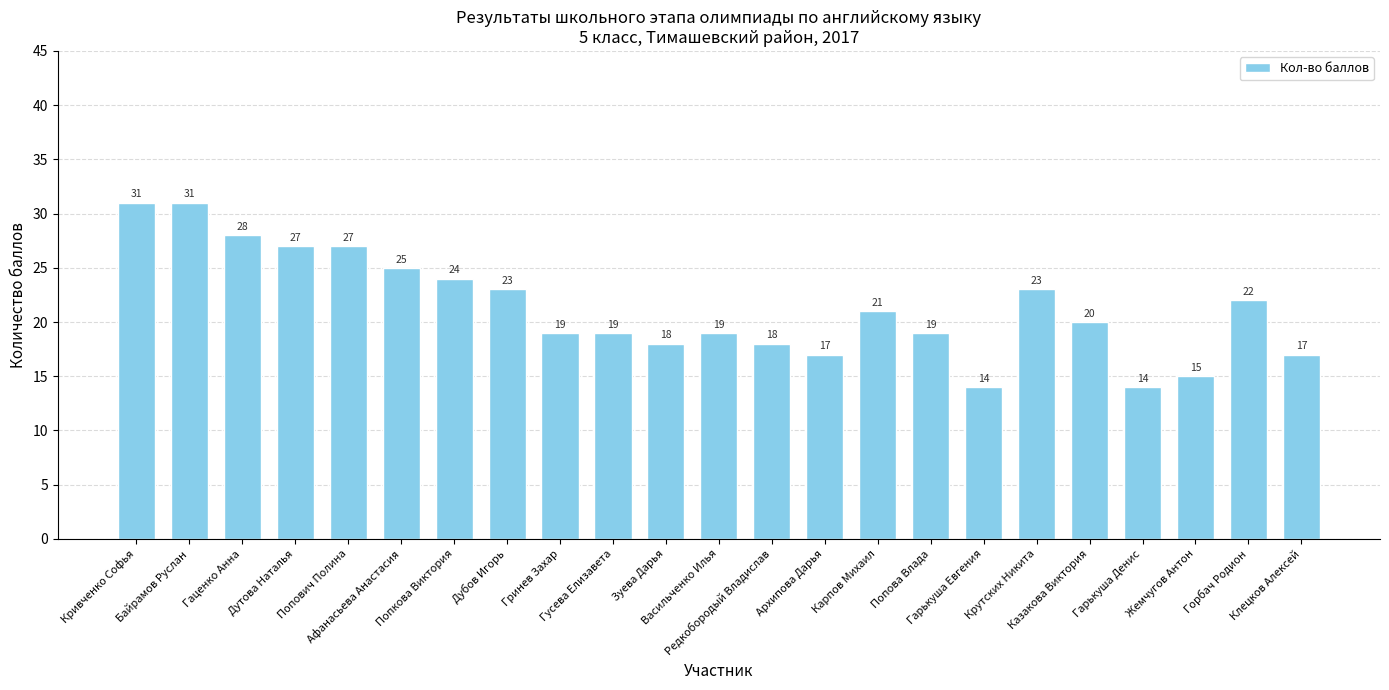

What is the value of the 5th bar from the left?

27